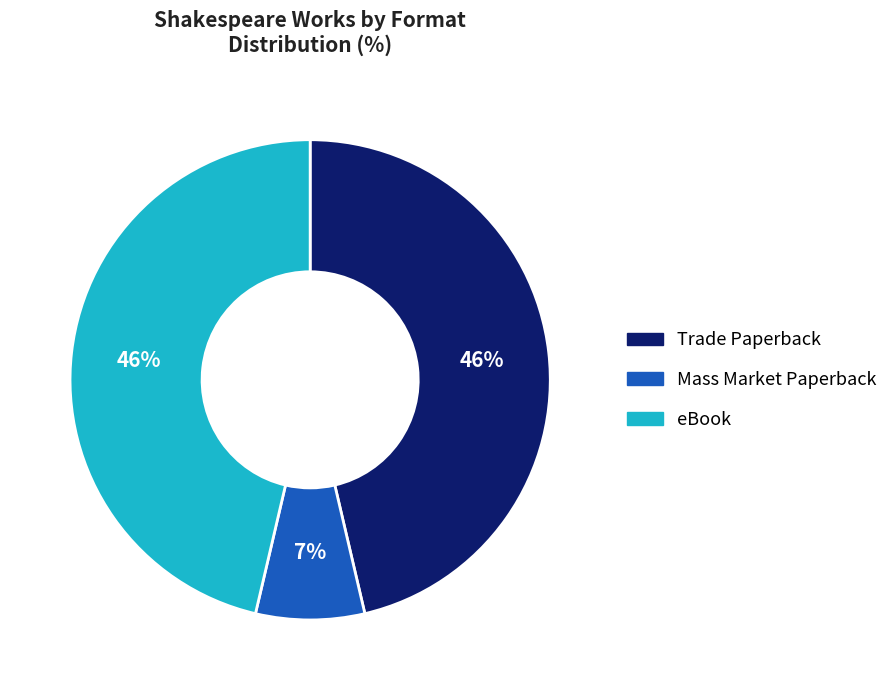

Which category has the smallest portion of the pie?

Mass Market Paperback